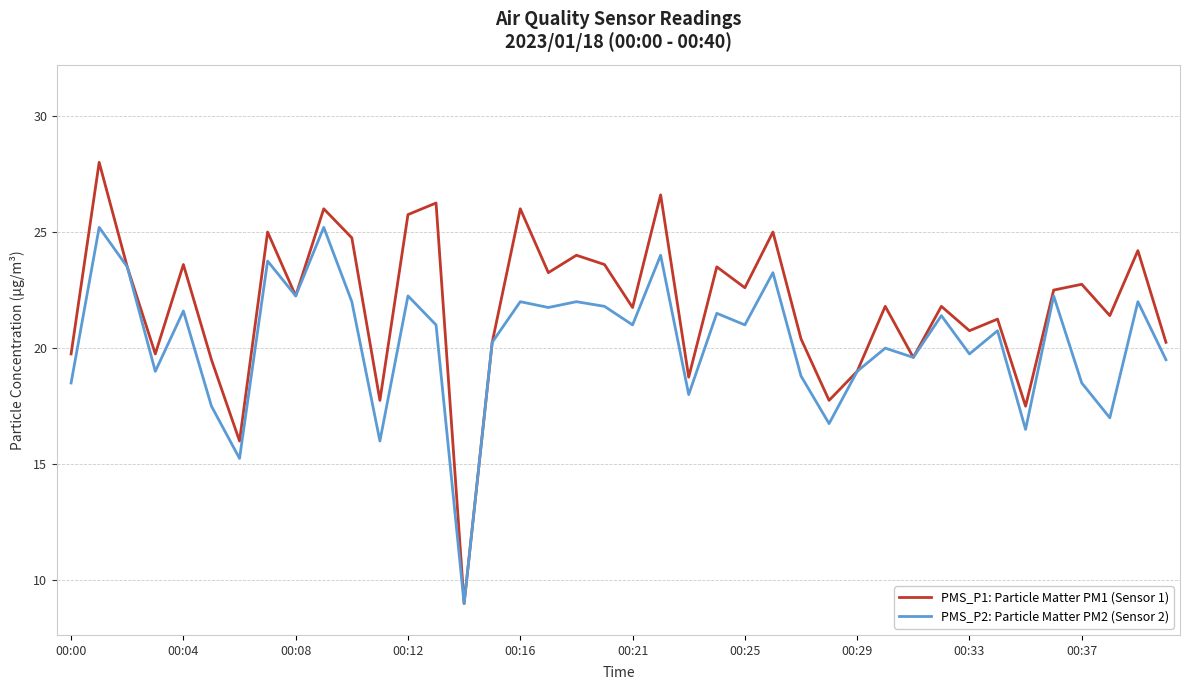

List the series in order of their peak value, highest first.

PMS_P1: Particle Matter PM1 (Sensor 1), PMS_P2: Particle Matter PM2 (Sensor 2)